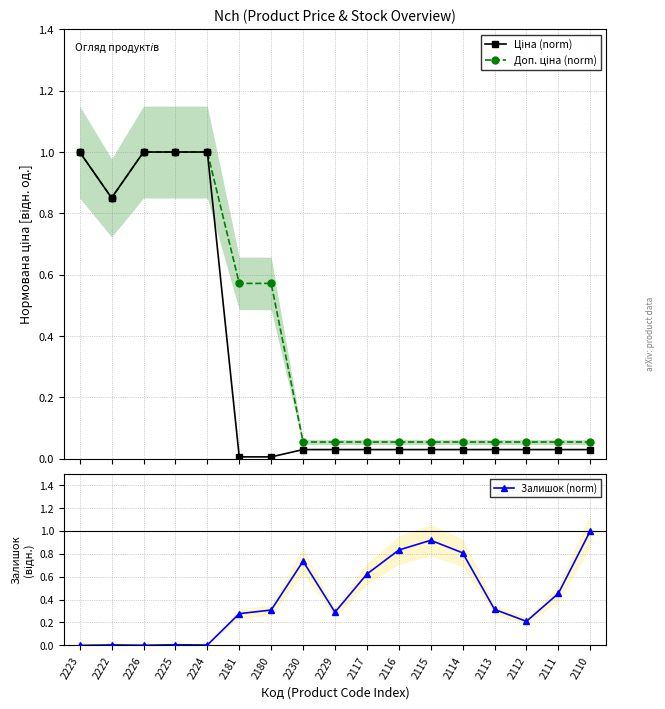

Is this an area chart (filled region under the line)?

No